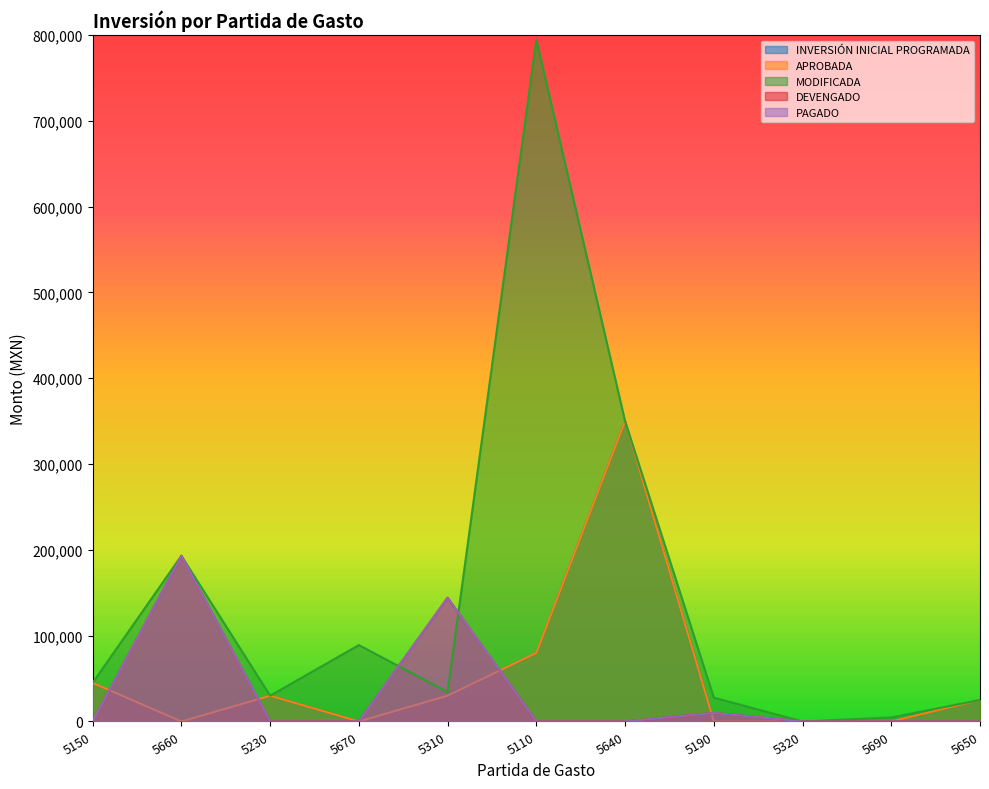

What position from the right is 5190?

4